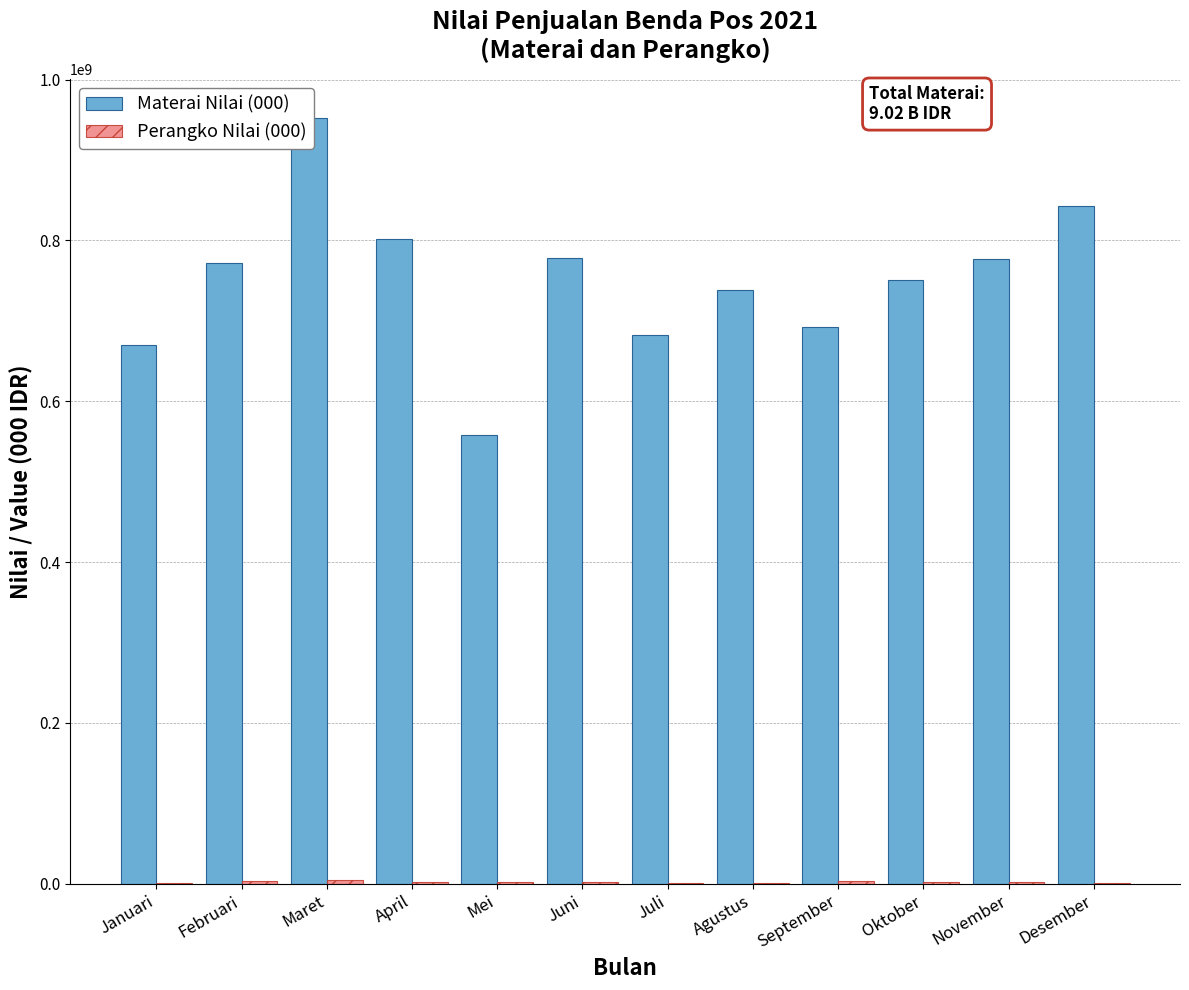

The Perangko Nilai (000) series shows 584161 at April. True or false?

False